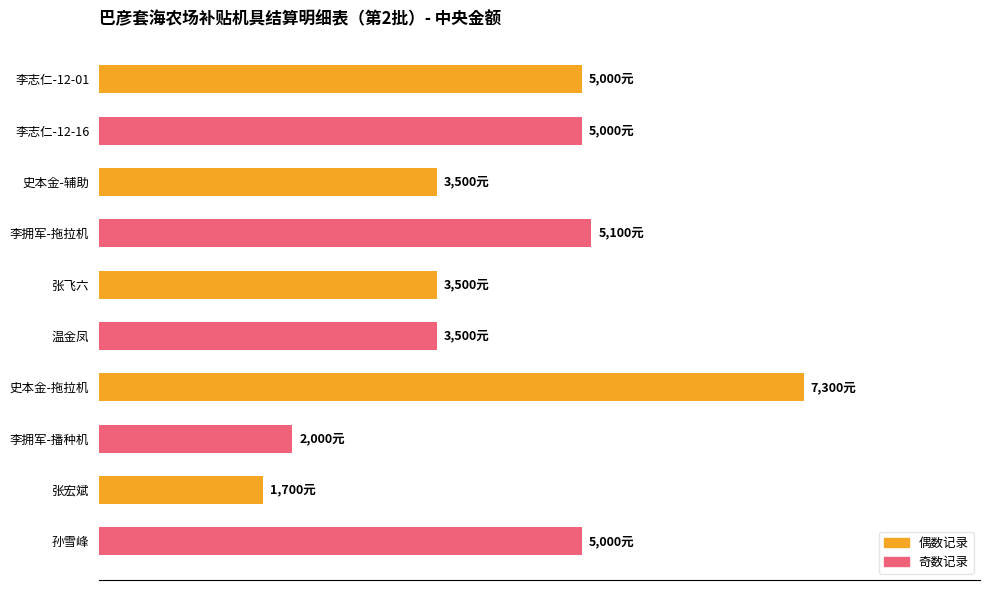

Are the bars horizontal?

Yes